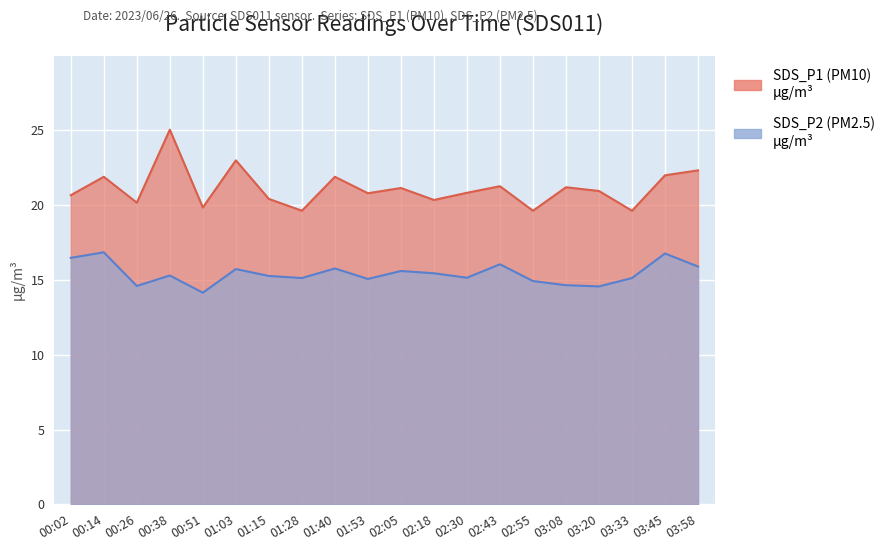

Reading right to left, extract all data points from this chart.

SDS_P1: 03:58=22.3	03:45=22.0	03:33=19.6	03:20=20.9	03:08=21.2	02:55=19.6	02:43=21.3	02:30=20.8	02:18=20.4	02:05=21.1	01:53=20.8	01:40=21.9	01:28=19.6	01:15=20.4	01:03=23.0	00:51=19.9	00:38=25.1	00:26=20.2	00:14=21.9	00:02=20.7
SDS_P2: 03:58=15.9	03:45=16.8	03:33=15.1	03:20=14.6	03:08=14.7	02:55=14.9	02:43=16.1	02:30=15.2	02:18=15.4	02:05=15.6	01:53=15.1	01:40=15.8	01:28=15.1	01:15=15.3	01:03=15.7	00:51=14.2	00:38=15.3	00:26=14.6	00:14=16.9	00:02=16.5